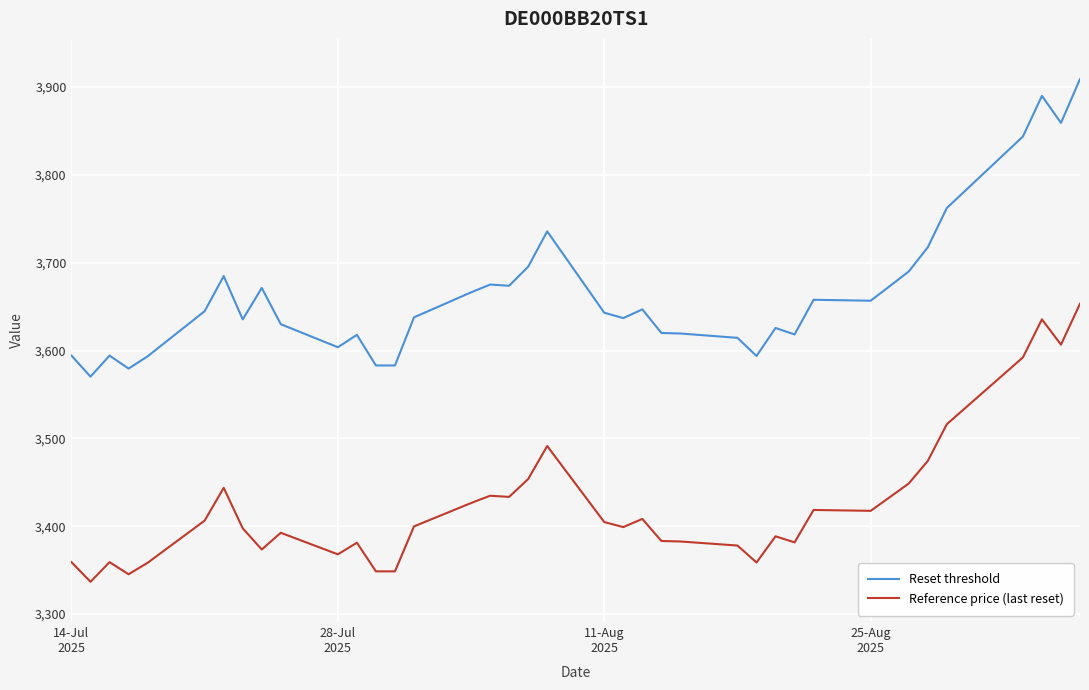

Which series has the largest range (max minus min)?

Reset threshold